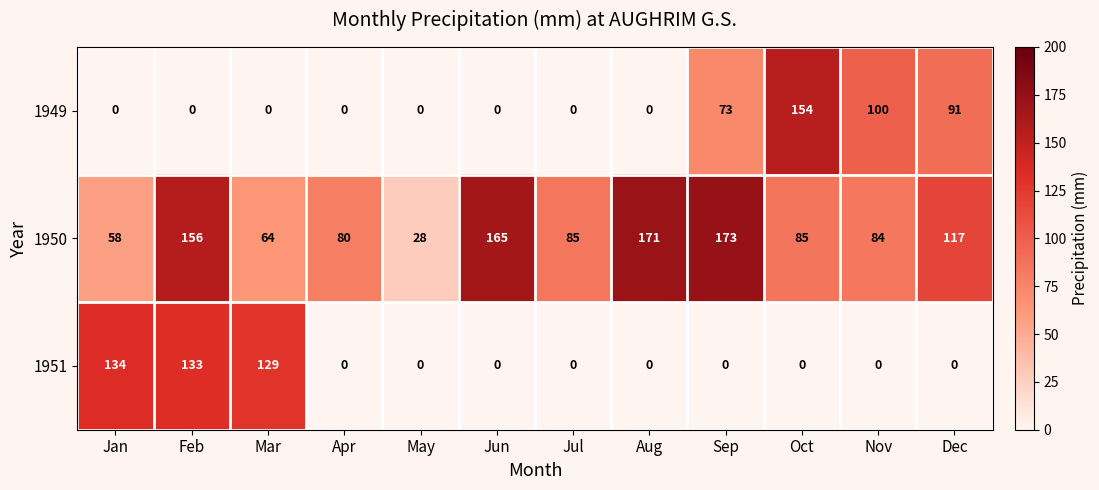

What is the difference between the second highest and minimum values in the 1951 series?

133